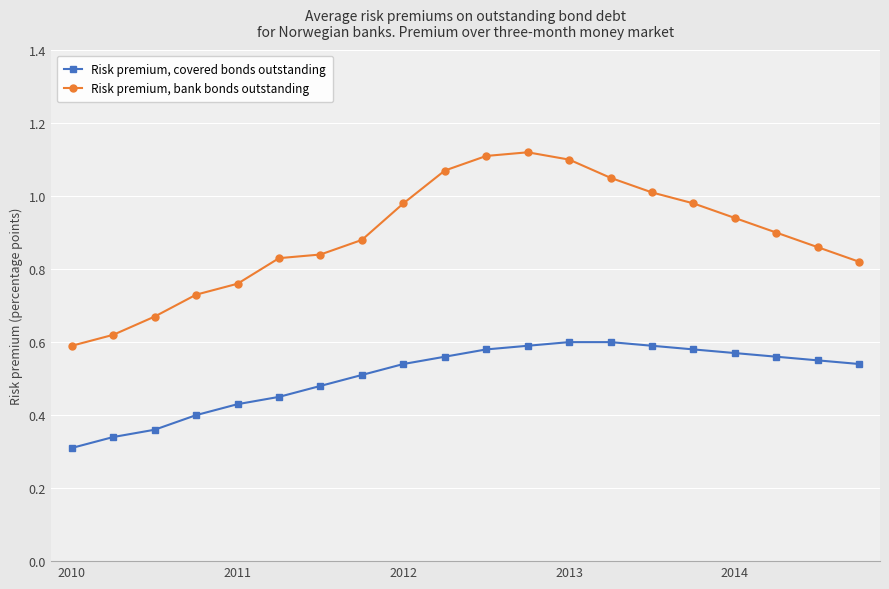

Which series has the widest spread of values?

Risk premium, bank bonds outstanding